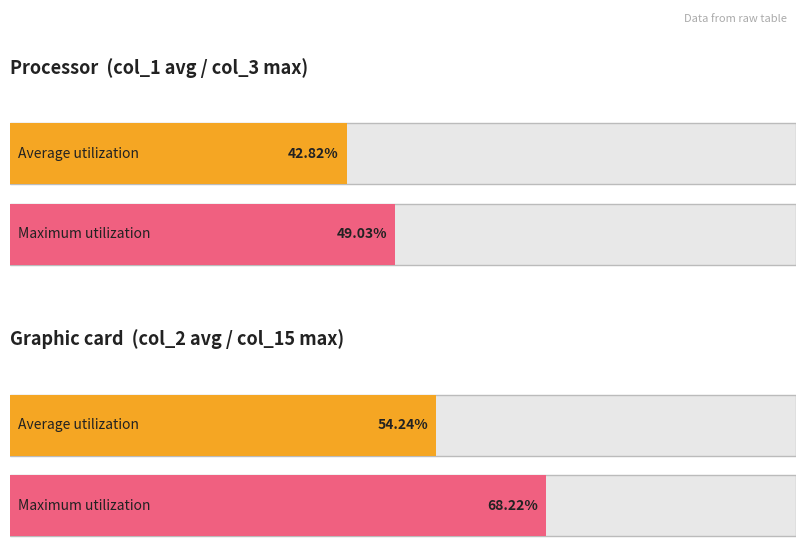

Does the chart contain stacked bars?

No